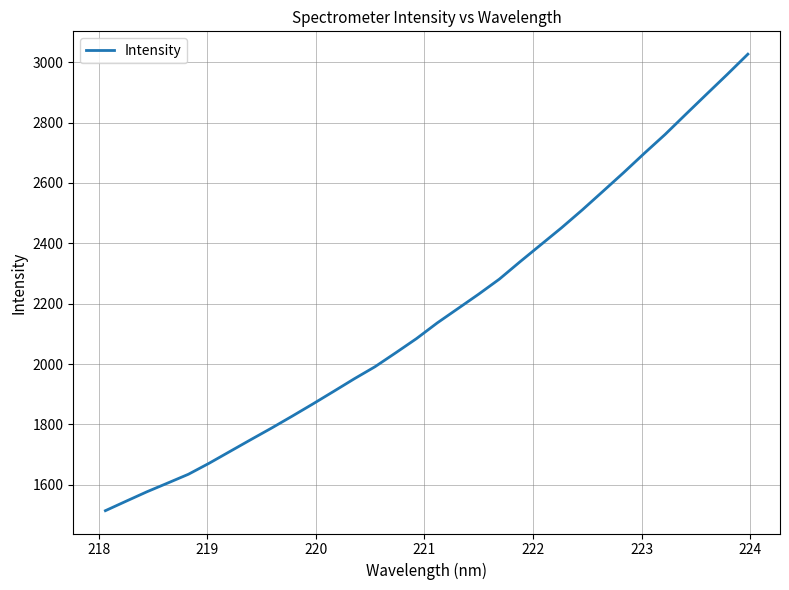

What is the difference between the maximum and minimum values?

1511.9